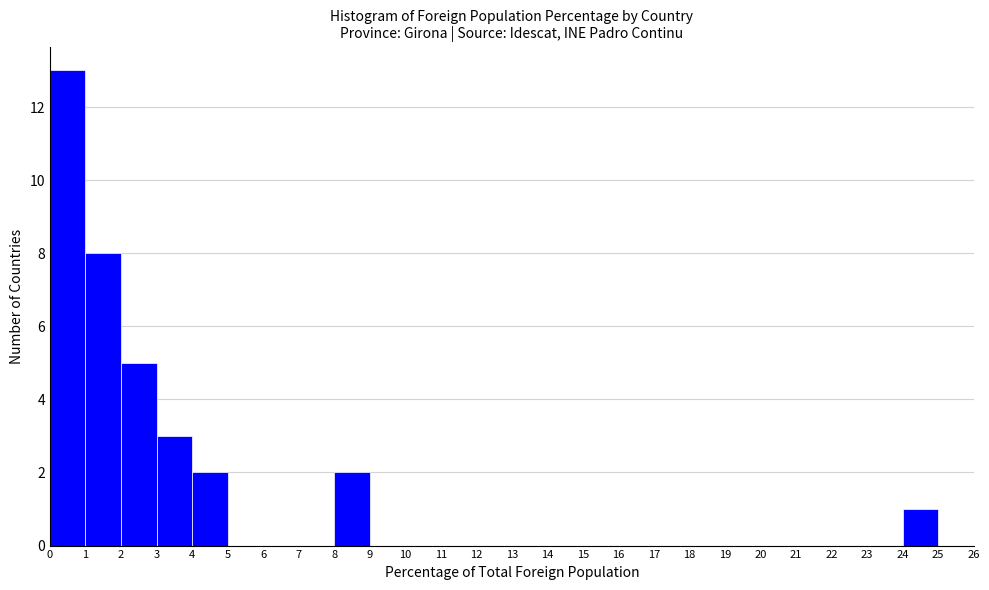

Reading left to right, transcribe this chart: for each bar, give the range it covers on the x-axis and its height. The values are not printed on the chart, so give them approximately, as read against the axis.

0 to 1: 13
1 to 2: 8
2 to 3: 5
3 to 4: 3
4 to 5: 2
5 to 6: 0
6 to 7: 0
7 to 8: 0
8 to 9: 2
9 to 10: 0
10 to 11: 0
11 to 12: 0
12 to 13: 0
13 to 14: 0
14 to 15: 0
15 to 16: 0
16 to 17: 0
17 to 18: 0
18 to 19: 0
19 to 20: 0
20 to 21: 0
21 to 22: 0
22 to 23: 0
23 to 24: 0
24 to 25: 1
25 to 26: 0